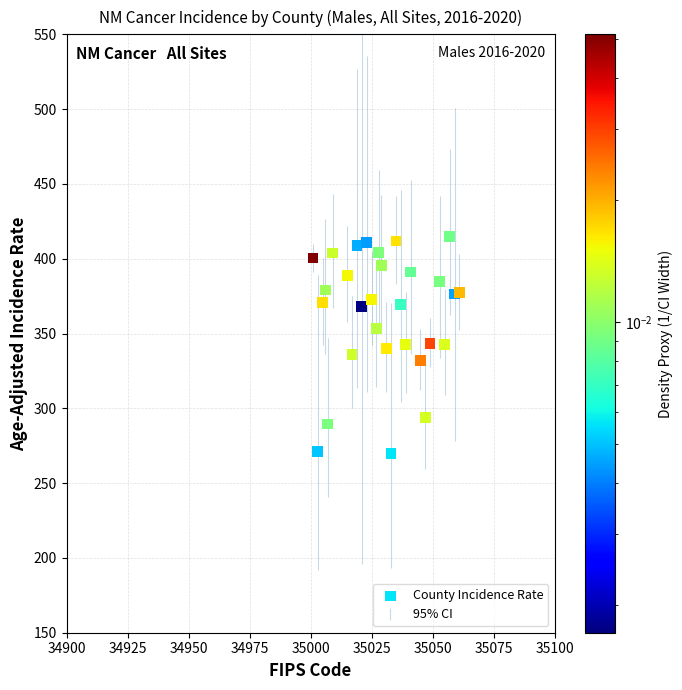

What is the range of X values (max minus min)?

60.0